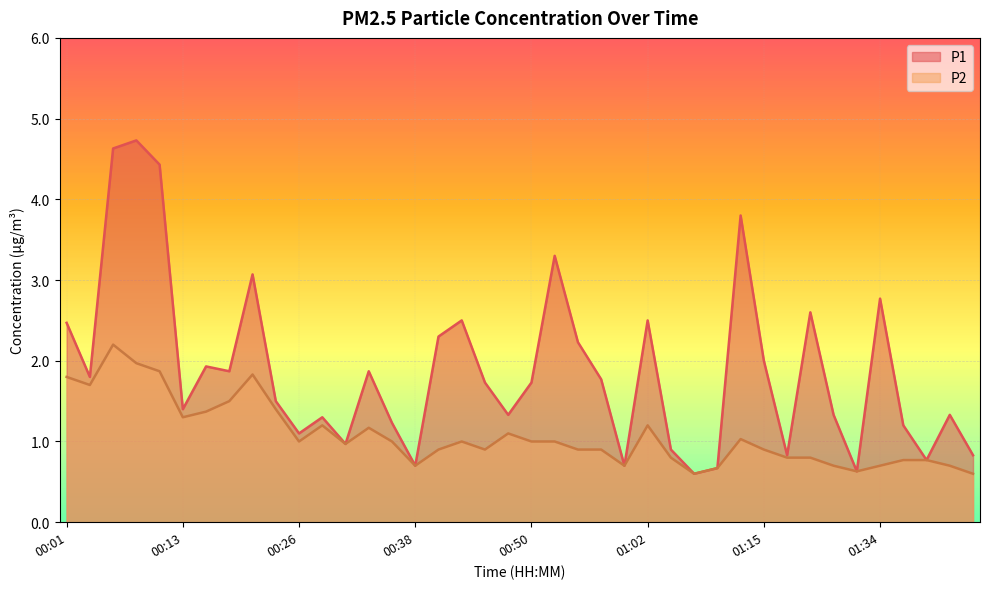

At which category does P1 reach its first local peak?

00:09